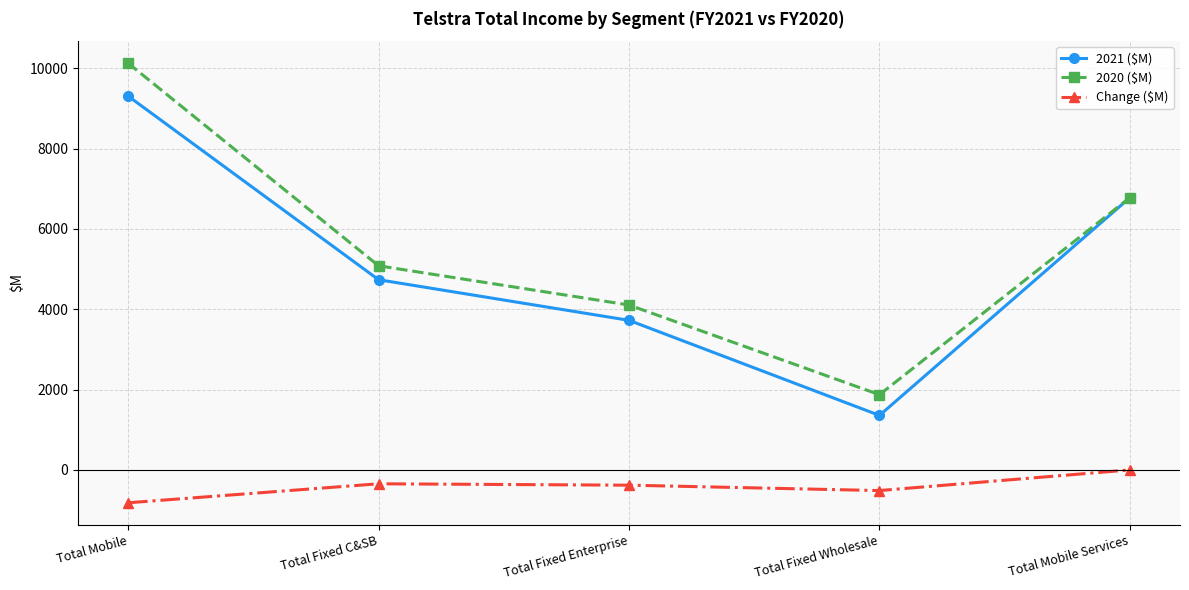

True or false: 2020 ($M) has a value of 7383 at Total Fixed C&SB.

False